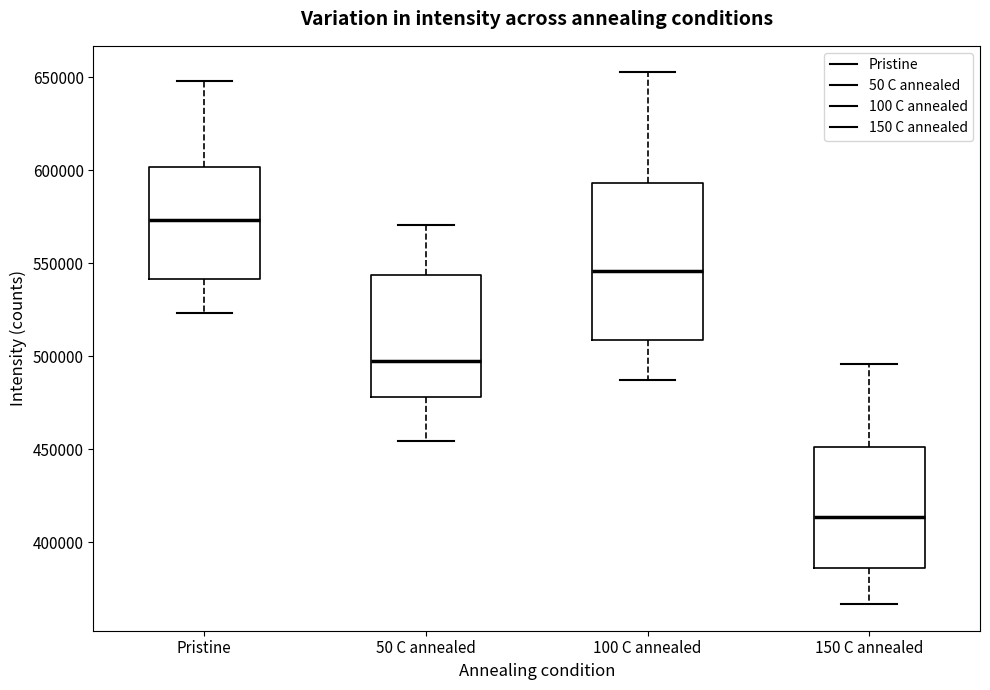

Reading left to right, read every box against the y-axis: the position of its median line, the range the box covers, and the ends of its whiskers. The values are not printed on the chart, so give them approximately, as read against the axis.

Pristine: median 575000, box 540000 to 600000, whiskers 525000 to 650000
50 C annealed: median 500000, box 480000 to 545000, whiskers 455000 to 570000
100 C annealed: median 545000, box 510000 to 595000, whiskers 485000 to 650000
150 C annealed: median 415000, box 385000 to 450000, whiskers 365000 to 495000